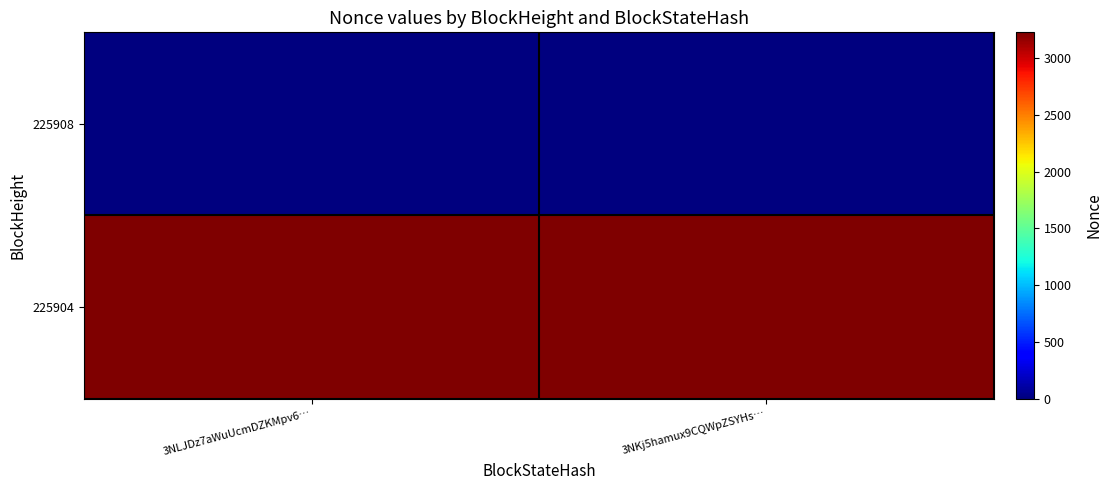

At which category is the sum across all series the highest?

3NLJDz7aWuUcmDZKMpv6…